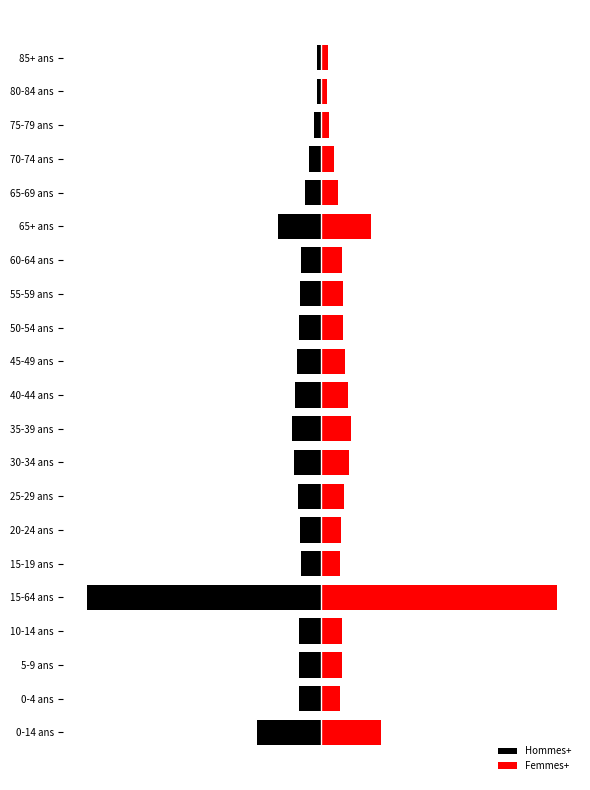

Is it true that Femmes+ equals 95375 at 65+ ans?

True